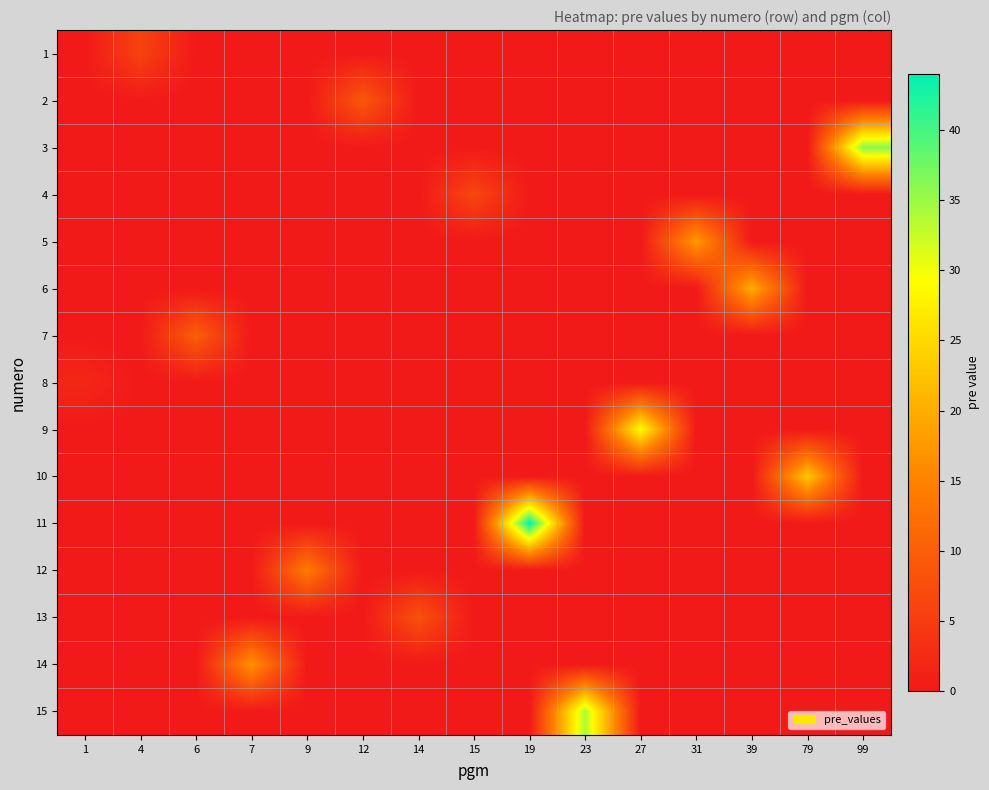

Reading left to right, transcribe all the data shown in this chart.

1: 1=0.0	4=6.0	6=0.0	7=0.0	9=0.0	12=0.0	14=0.0	15=0.0	19=0.0	23=0.0	27=0.0	31=0.0	39=0.0	79=0.0	99=0.0
2: 1=0.0	4=0.0	6=0.0	7=0.0	9=0.0	12=9.0	14=0.0	15=0.0	19=0.0	23=0.0	27=0.0	31=0.0	39=0.0	79=0.0	99=0.0
3: 1=0.0	4=0.0	6=0.0	7=0.0	9=0.0	12=0.0	14=0.0	15=0.0	19=0.0	23=0.0	27=0.0	31=0.0	39=0.0	79=0.0	99=36.0
4: 1=0.0	4=0.0	6=0.0	7=0.0	9=0.0	12=0.0	14=0.0	15=6.5	19=0.0	23=0.0	27=0.0	31=0.0	39=0.0	79=0.0	99=0.0
5: 1=0.0	4=0.0	6=0.0	7=0.0	9=0.0	12=0.0	14=0.0	15=0.0	19=0.0	23=0.0	27=0.0	31=18.0	39=0.0	79=0.0	99=0.0
6: 1=0.0	4=0.0	6=0.0	7=0.0	9=0.0	12=0.0	14=0.0	15=0.0	19=0.0	23=0.0	27=0.0	31=0.0	39=20.0	79=0.0	99=0.0
7: 1=0.0	4=0.0	6=10.0	7=0.0	9=0.0	12=0.0	14=0.0	15=0.0	19=0.0	23=0.0	27=0.0	31=0.0	39=0.0	79=0.0	99=0.0
8: 1=2.0	4=0.0	6=0.0	7=0.0	9=0.0	12=0.0	14=0.0	15=0.0	19=0.0	23=0.0	27=0.0	31=0.0	39=0.0	79=0.0	99=0.0
9: 1=0.0	4=0.0	6=0.0	7=0.0	9=0.0	12=0.0	14=0.0	15=0.0	19=0.0	23=0.0	27=29.0	31=0.0	39=0.0	79=0.0	99=0.0
10: 1=0.0	4=0.0	6=0.0	7=0.0	9=0.0	12=0.0	14=0.0	15=0.0	19=0.0	23=0.0	27=0.0	31=0.0	39=0.0	79=23.0	99=0.0
11: 1=0.0	4=0.0	6=0.0	7=0.0	9=0.0	12=0.0	14=0.0	15=0.0	19=44.0	23=0.0	27=0.0	31=0.0	39=0.0	79=0.0	99=0.0
12: 1=0.0	4=0.0	6=0.0	7=0.0	9=14.0	12=0.0	14=0.0	15=0.0	19=0.0	23=0.0	27=0.0	31=0.0	39=0.0	79=0.0	99=0.0
13: 1=0.0	4=0.0	6=0.0	7=0.0	9=0.0	12=0.0	14=8.0	15=0.0	19=0.0	23=0.0	27=0.0	31=0.0	39=0.0	79=0.0	99=0.0
14: 1=0.0	4=0.0	6=0.0	7=17.0	9=0.0	12=0.0	14=0.0	15=0.0	19=0.0	23=0.0	27=0.0	31=0.0	39=0.0	79=0.0	99=0.0
15: 1=0.0	4=0.0	6=0.0	7=0.0	9=0.0	12=0.0	14=0.0	15=0.0	19=0.0	23=34.0	27=0.0	31=0.0	39=0.0	79=0.0	99=0.0